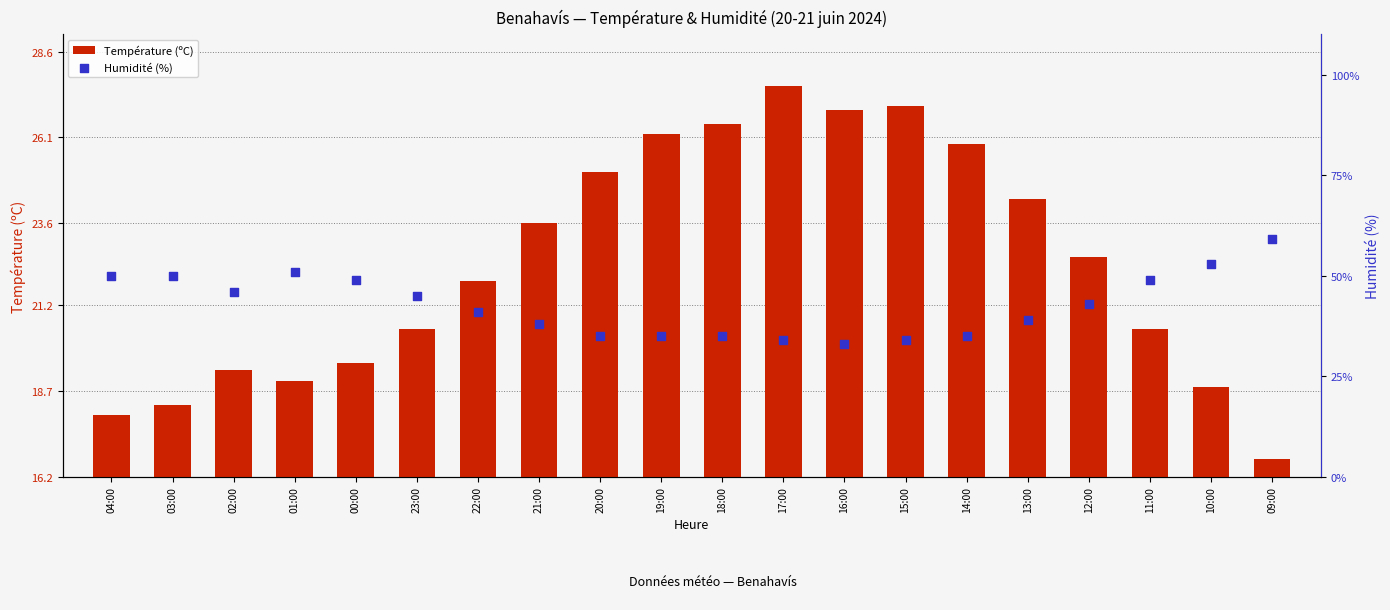

Which series reaches the minimum Y coordinate?

Température (ºC)